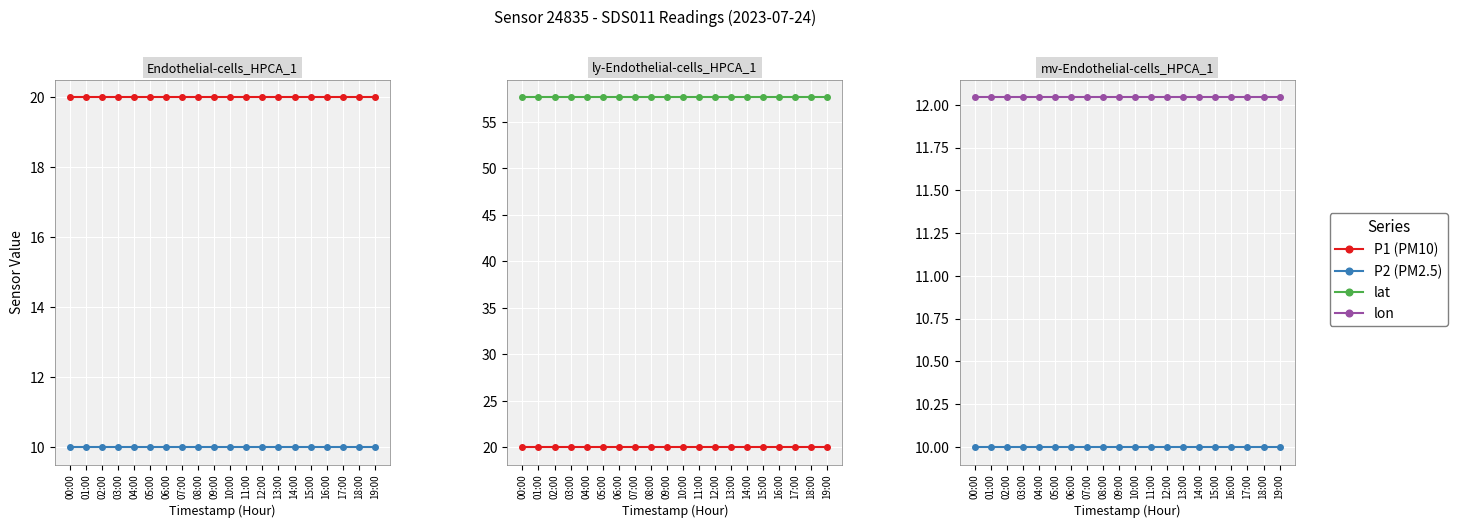

True or false: lon has more than 1 points higher than both neighbors.

False